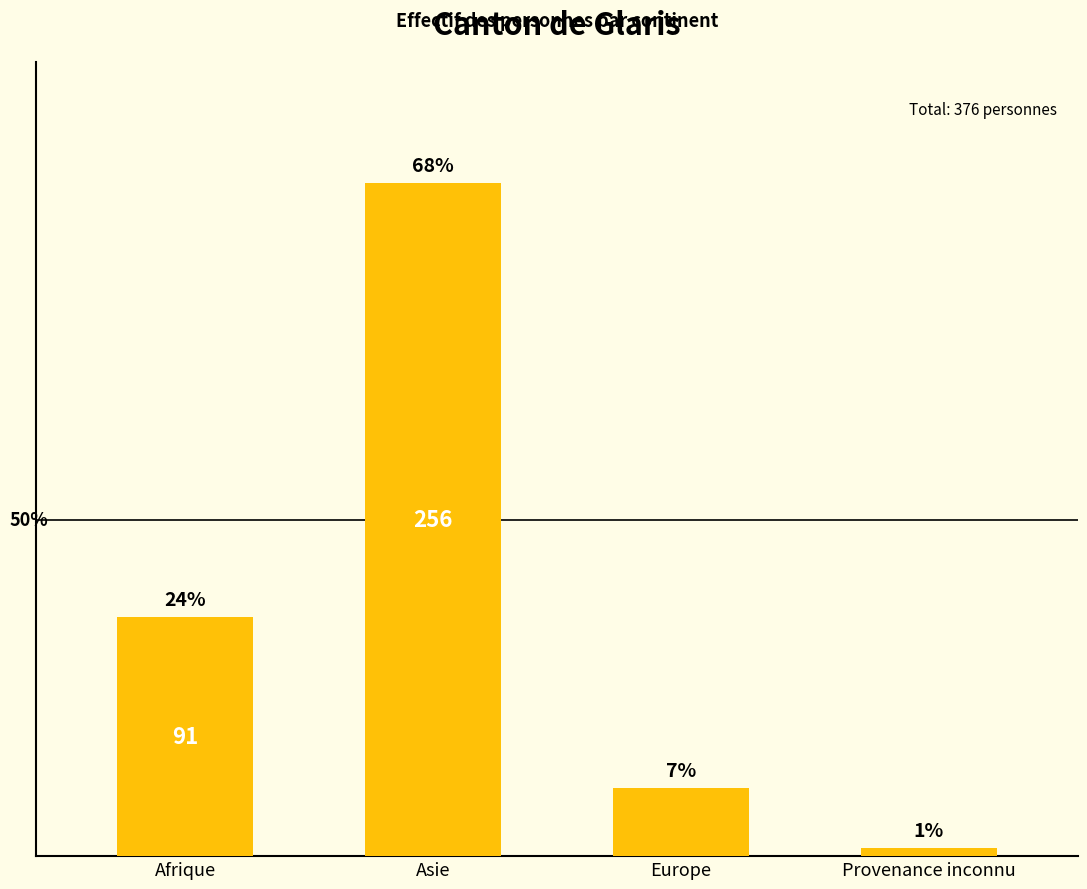

Does the chart contain any negative values?

No